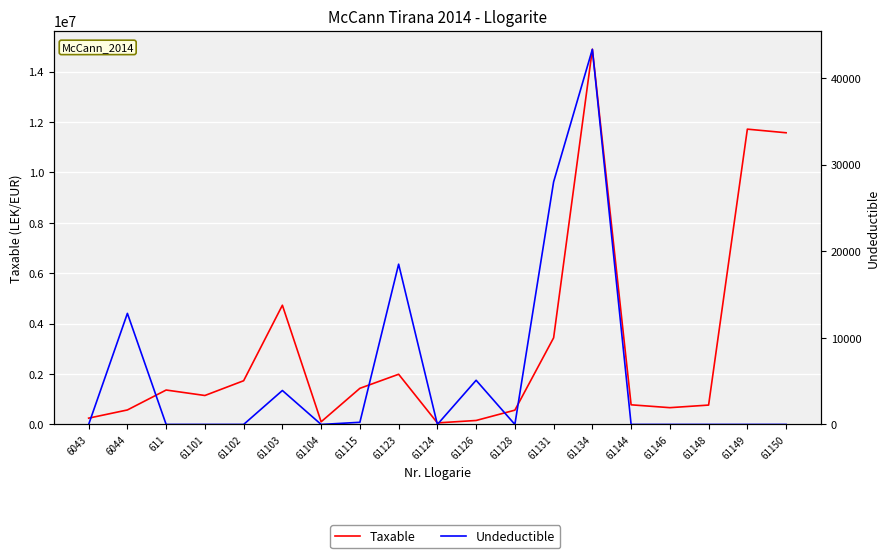

Which series has the largest total across all categories?

Taxable